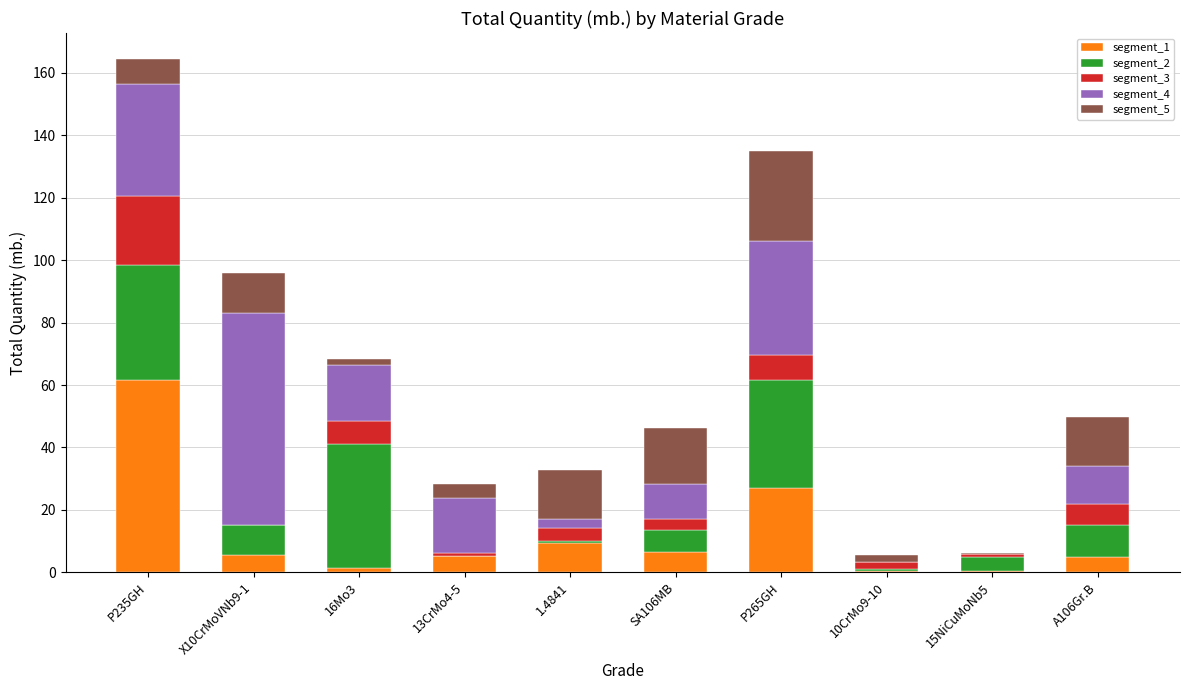

What is the maximum value for segment_1?

61.6